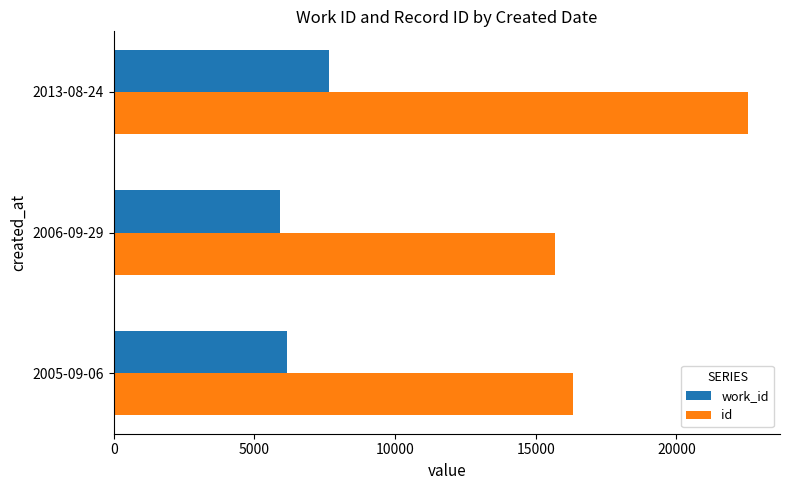

At how many categories does at least one series exceed 14108?

3